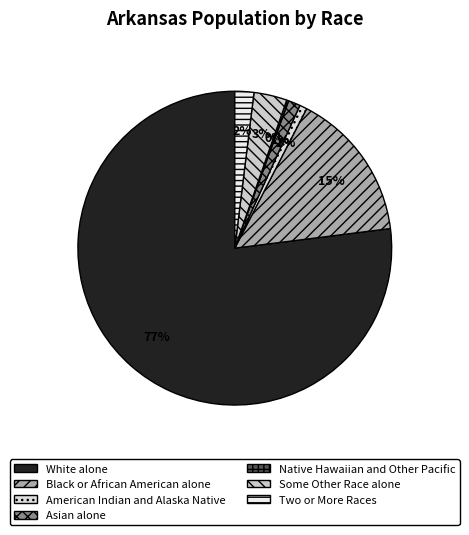

How much of the chart is everything except Asian alone?

98.8%